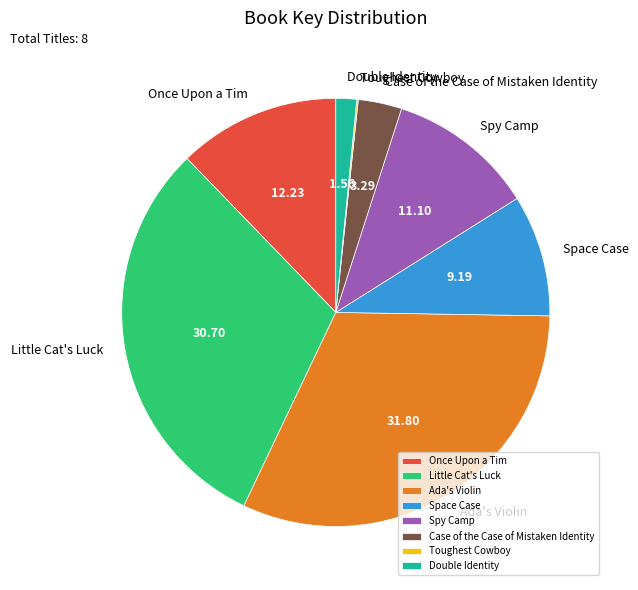

Is the sum of Once Upon a Tim and Spy Camp greater than half?

No